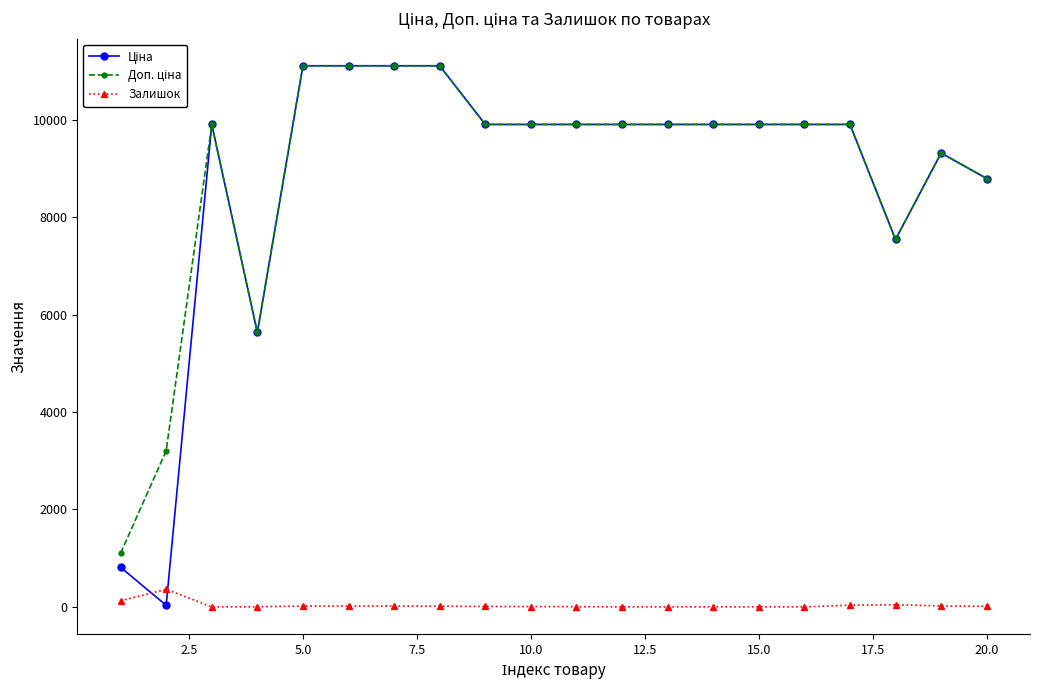

What is the greatest value displayed?

11113.6